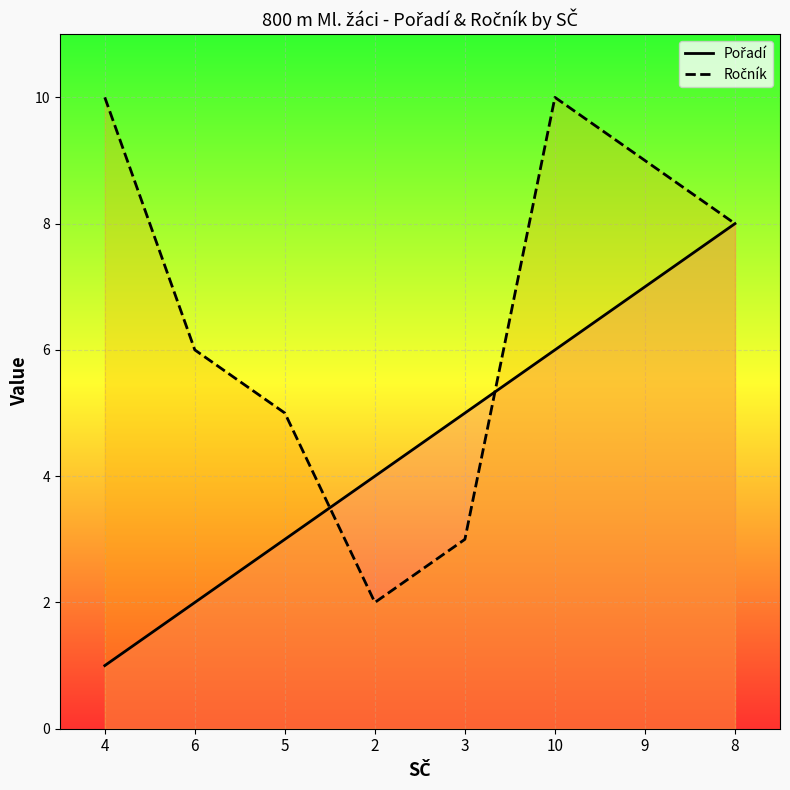

How many lines are shown in the chart?

2